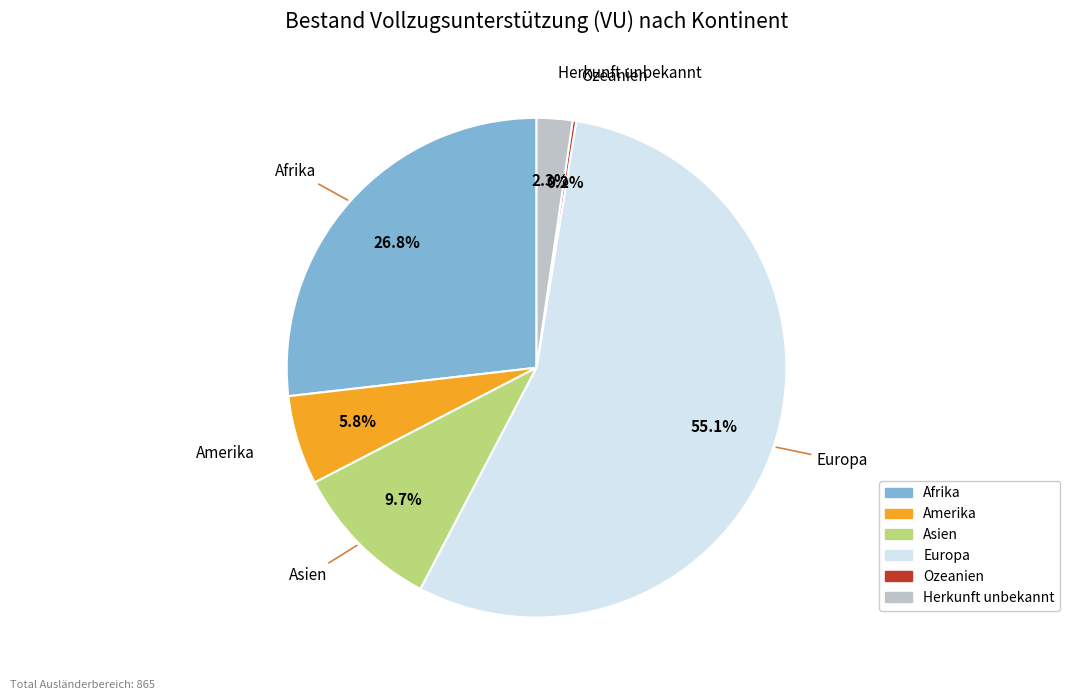

Which category has the biggest portion of the pie?

Europa